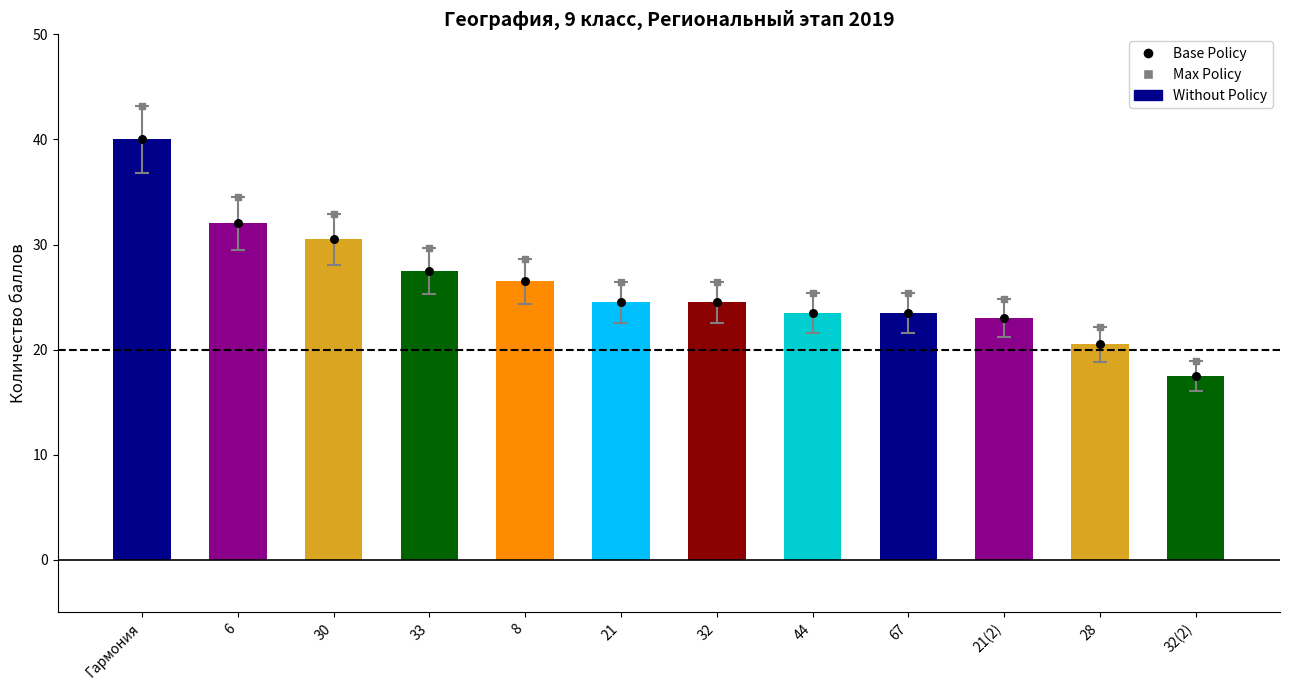

Which series has the widest spread of Y values?

Max Policy